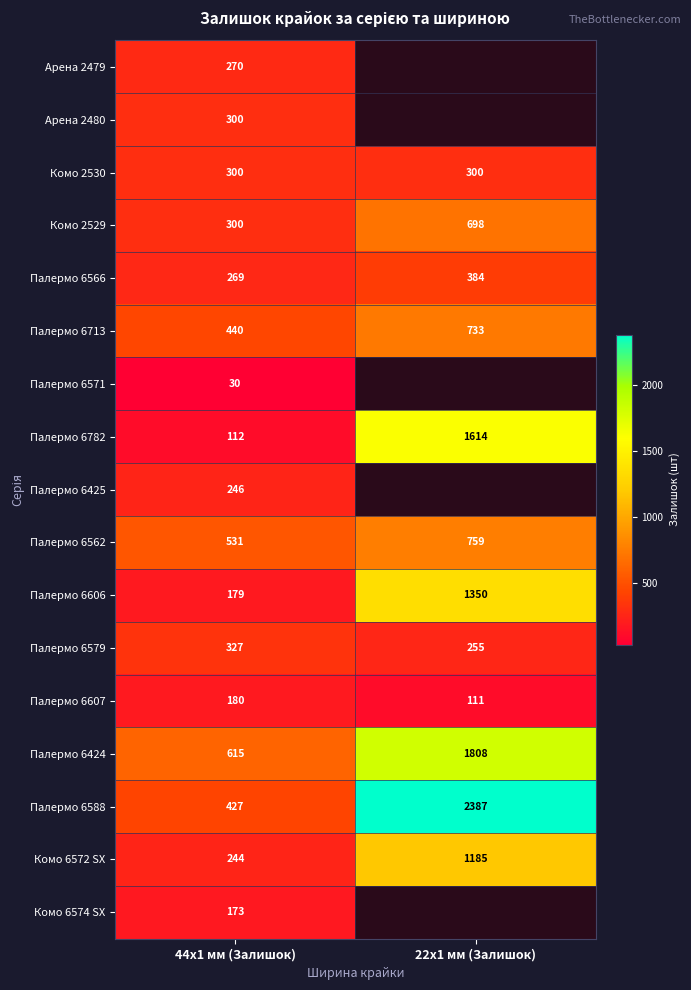

True or false: Комо 6574 SX has a value of 173 at 44x1 мм (Залишок).

True